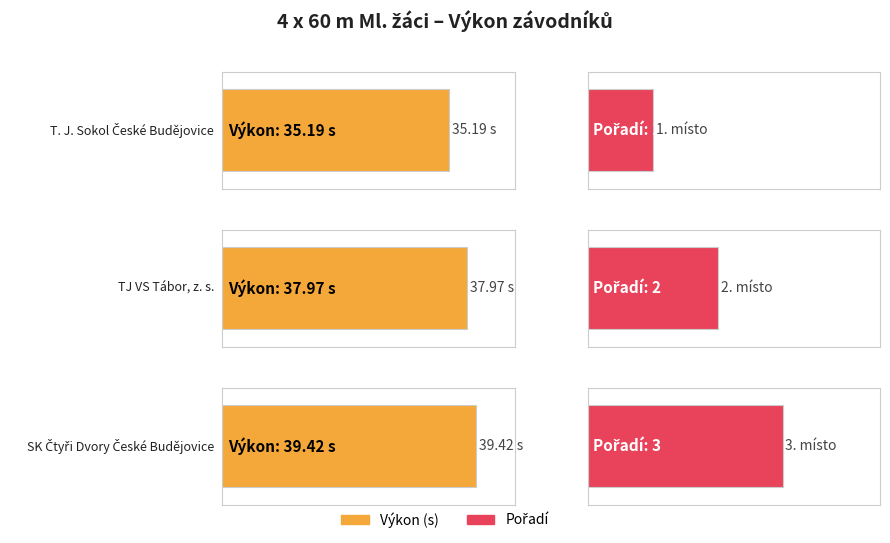

Is it true that Pořadí equals 0.8 at Dušák, Lorenc,
Maleninský, Koreš?

False